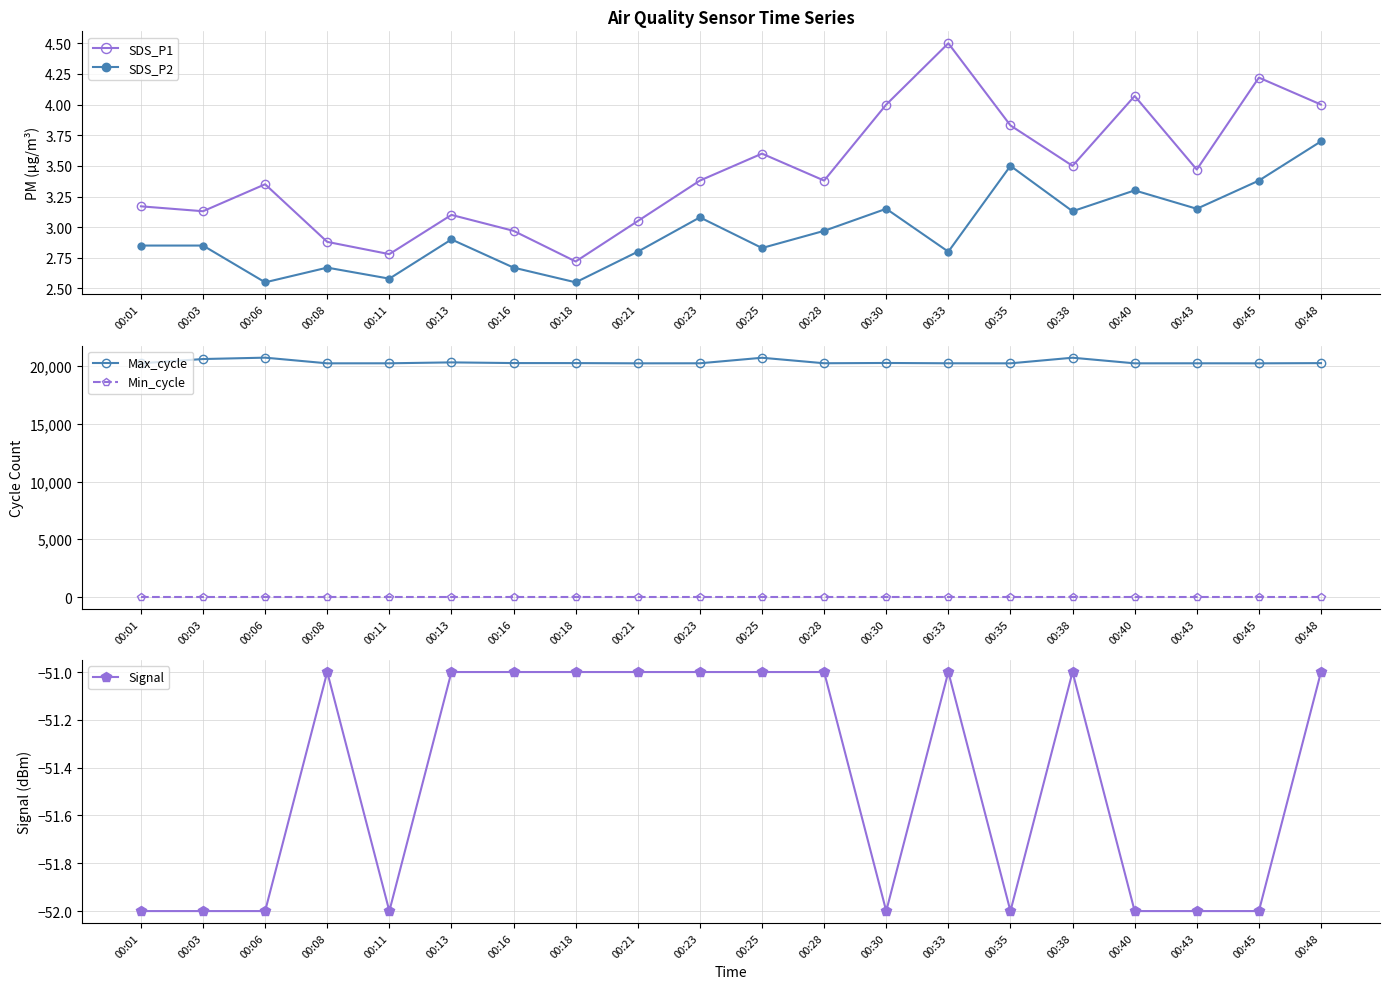

Which series has the largest total across all categories?

Max_cycle